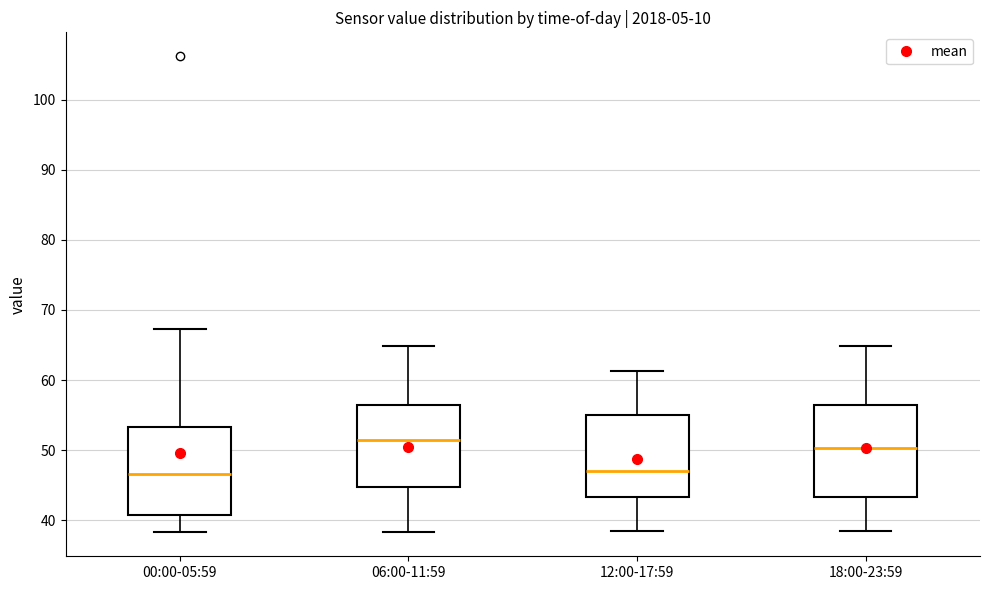

Where is the upper edge of the box for 00:00-05:59 on the y-axis? The values are not printed on the chart, so give them approximately, as read against the axis.

53